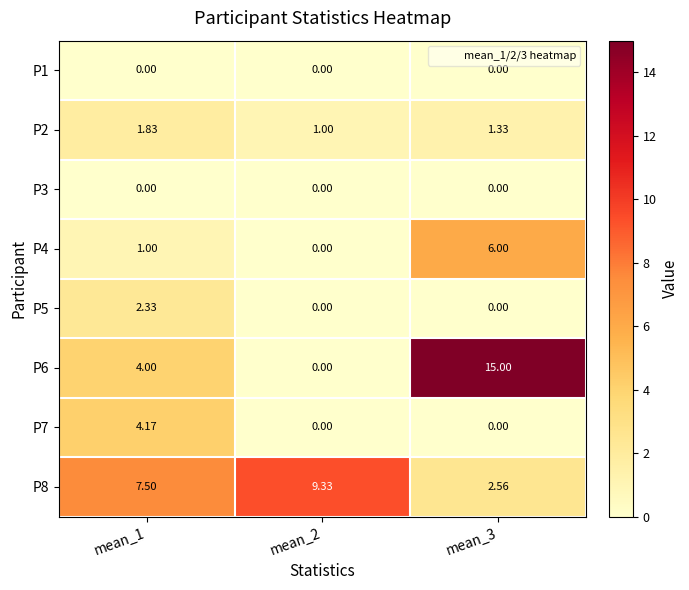

Is the value of P5 at mean_3 greater than the value of P4 at mean_3?

No